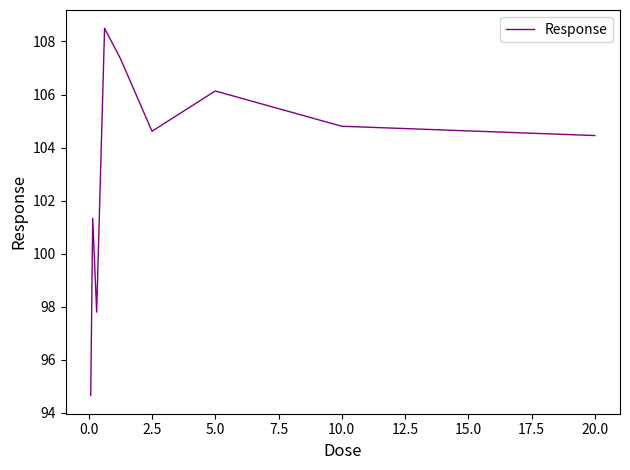

What is the difference between the maximum and minimum values?

13.8